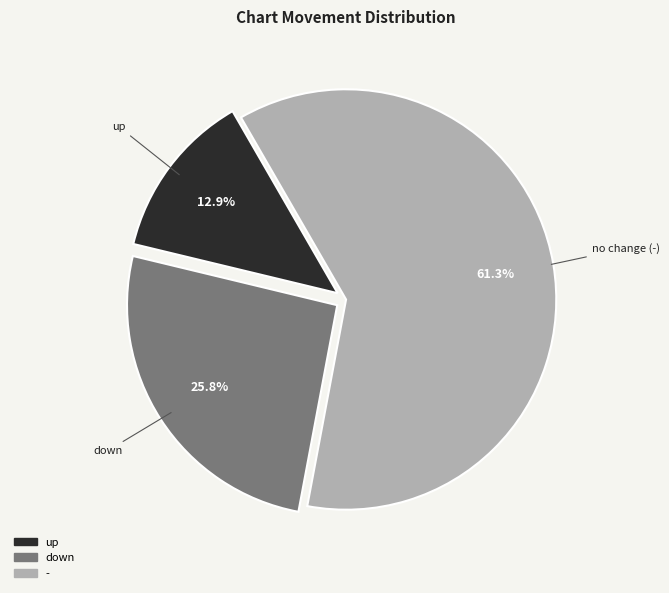

Which has a higher value, - or down?

-